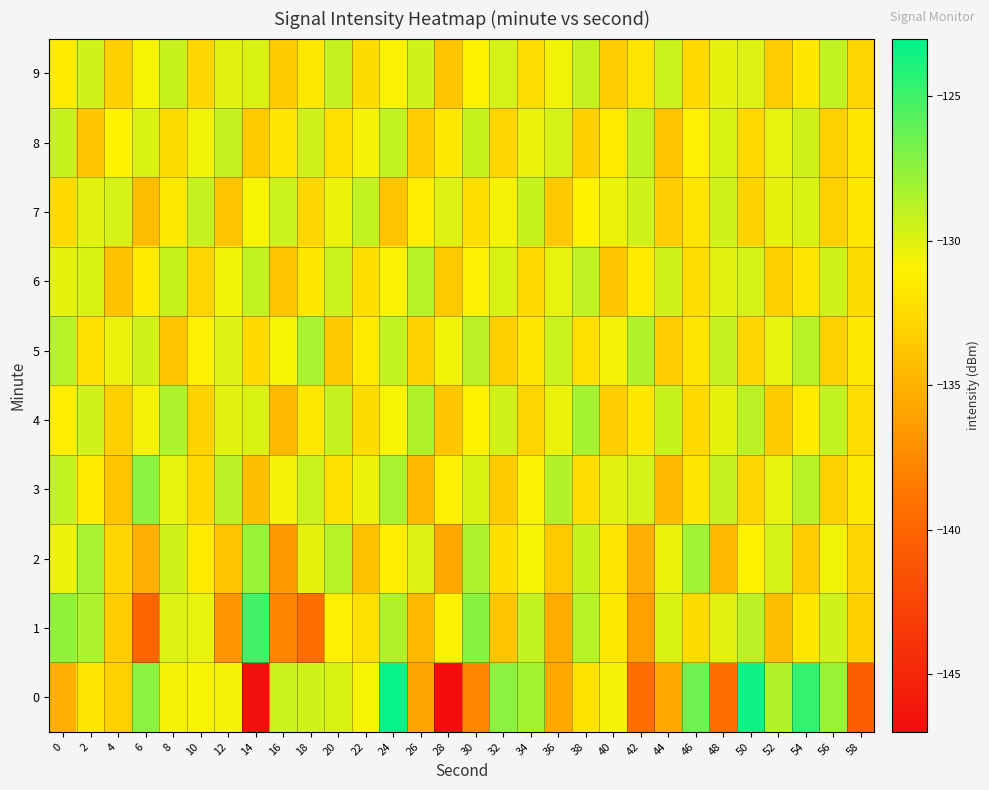

At which category does the chart reach its minimum across all series?

28